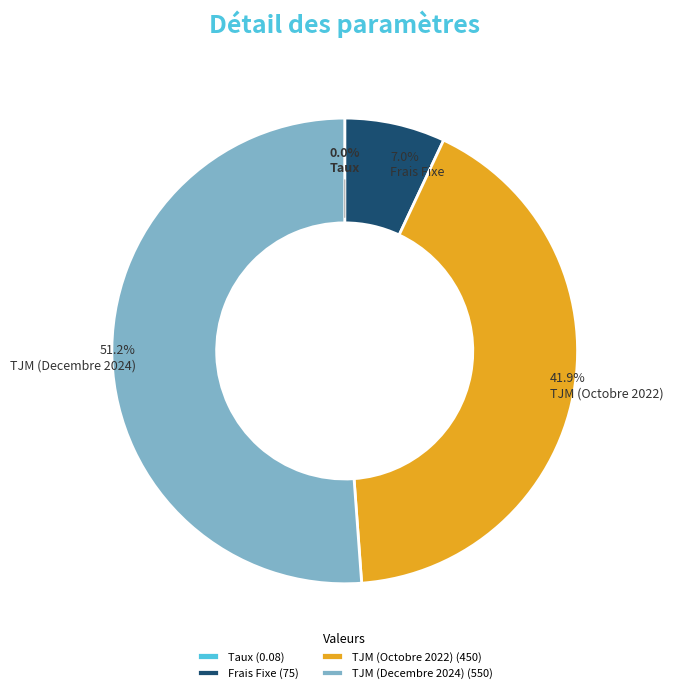

What is the ratio of the value at TJM (Decembre 2024) to the value at Frais Fixe?

7.3